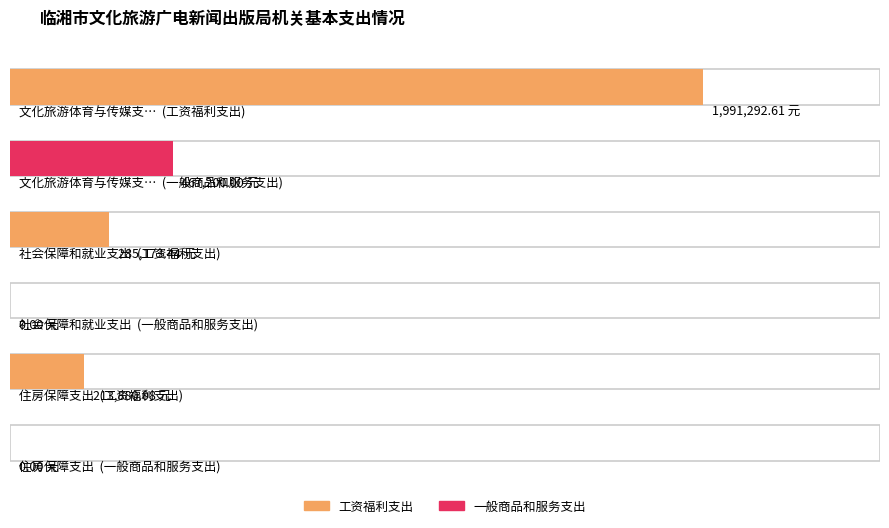

At which label does 工资福利支出 first exceed 285173?

文化旅游体育与传媒支出